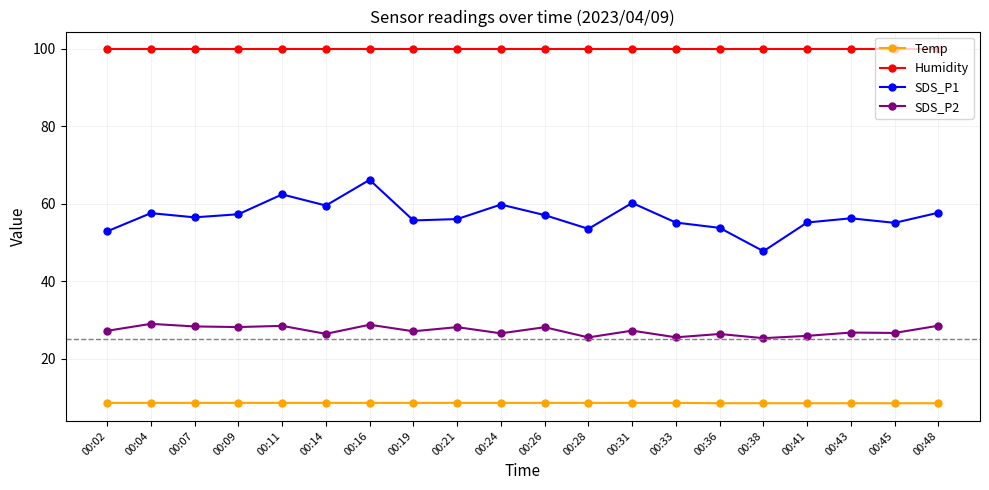

What is the sum of all SDS_P1 values?

1135.7